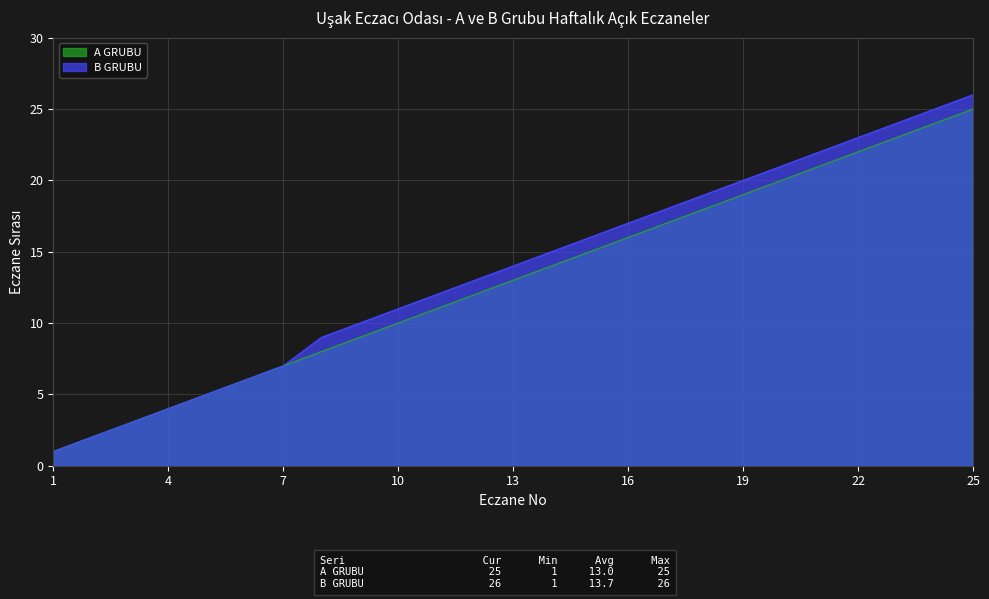

Reading right to left, what are all the values shown in this chart?

A GRUBU: 25=25	24=24	23=23	22=22	21=21	20=20	19=19	18=18	17=17	16=16	15=15	14=14	13=13	12=12	11=11	10=10	9=9	8=8	7=7	6=6	5=5	4=4	3=3	2=2	1=1
B GRUBU: 25=26	24=25	23=24	22=23	21=22	20=21	19=20	18=19	17=18	16=17	15=16	14=15	13=14	12=13	11=12	10=11	9=10	8=9	7=7	6=6	5=5	4=4	3=3	2=2	1=1